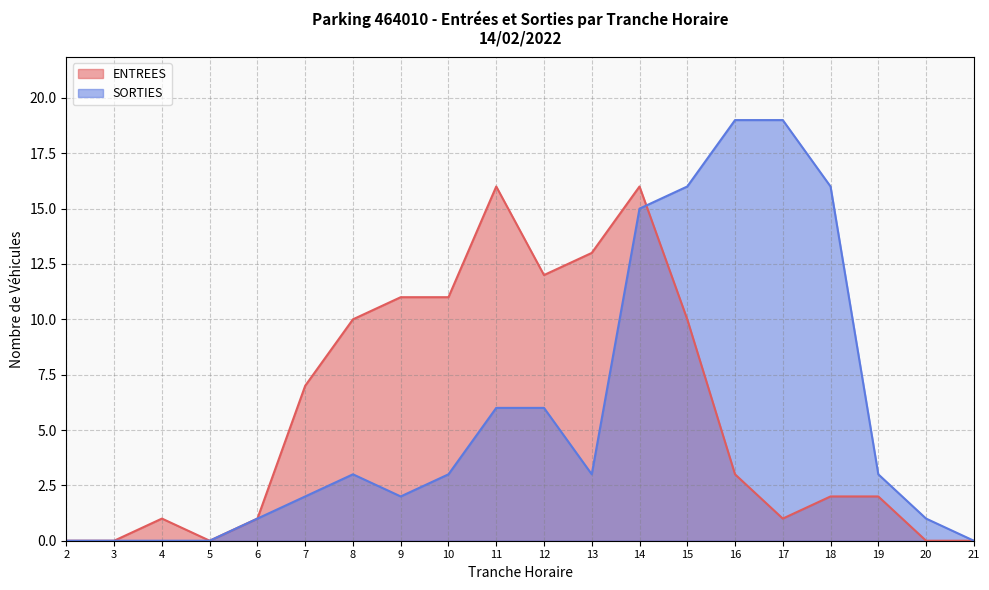

What are all the series names shown in the legend?

ENTREES, SORTIES